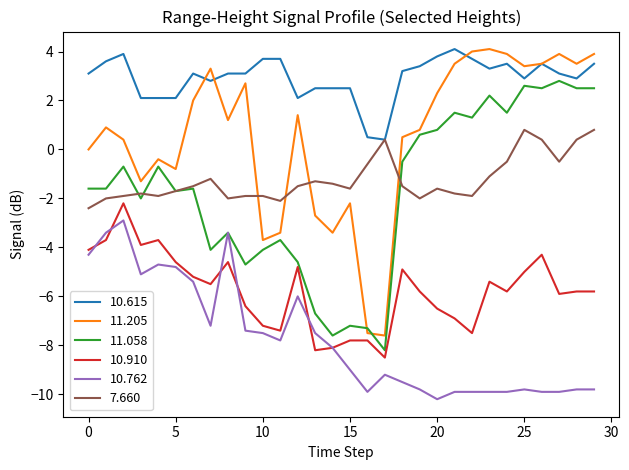

Which series has the largest total across all categories?

10.615